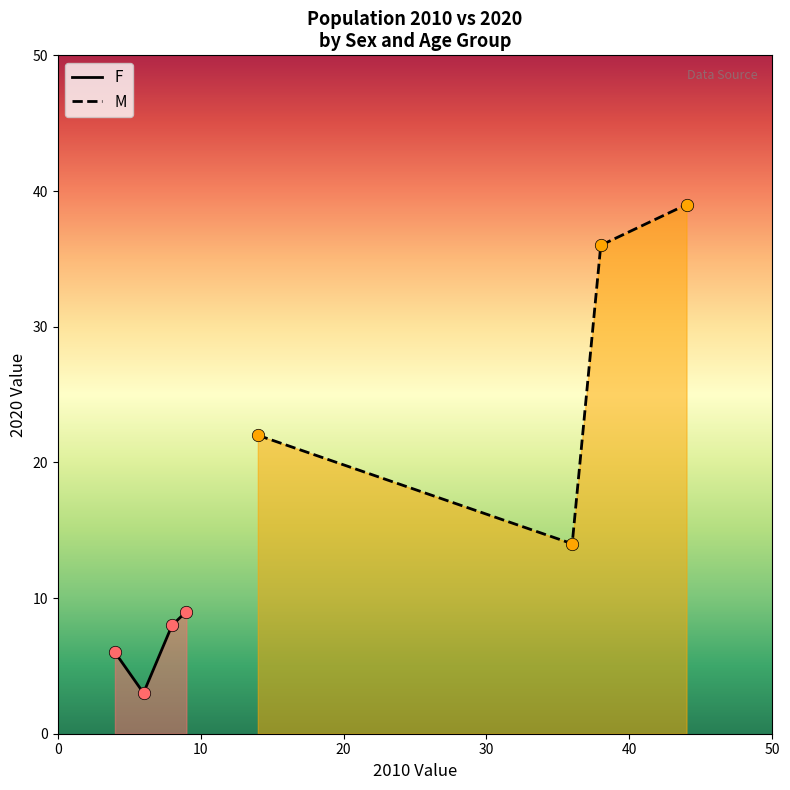

At how many categories does at least one series exceed 10?

4